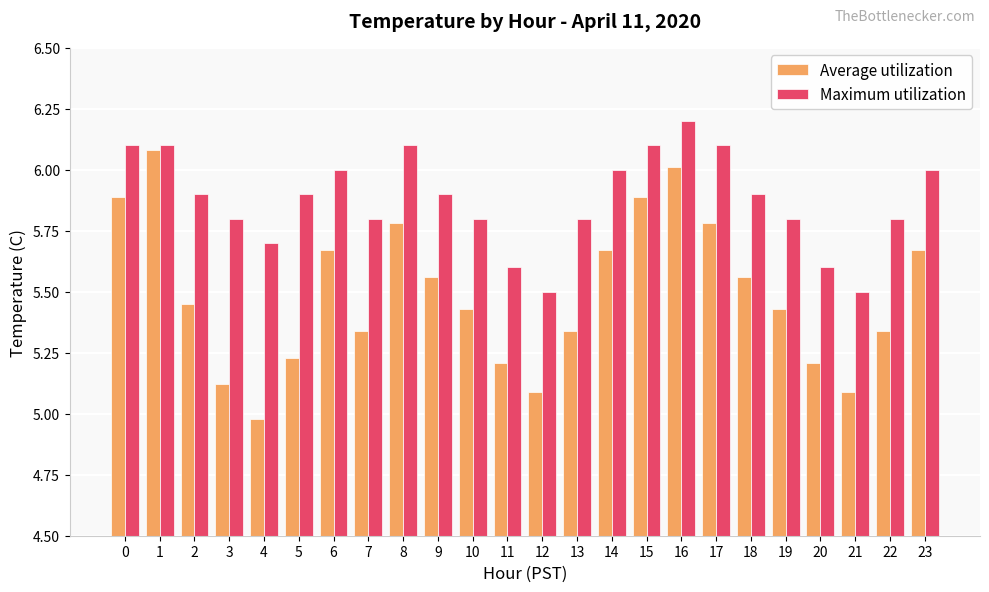

What value does the Maximum utilization series have at 3?

5.8